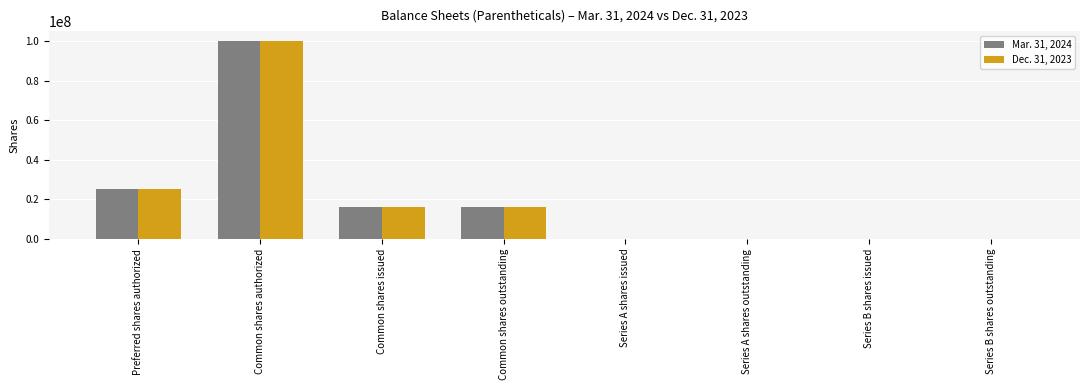

Is the value of Dec. 31, 2023 at Series A shares outstanding greater than the value of Mar. 31, 2024 at Common shares authorized?

No